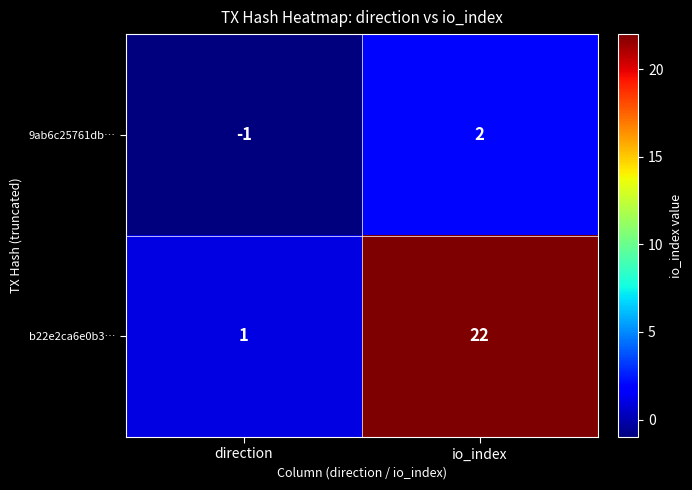

Which series has the largest total across all categories?

b22e2ca6e0b3…